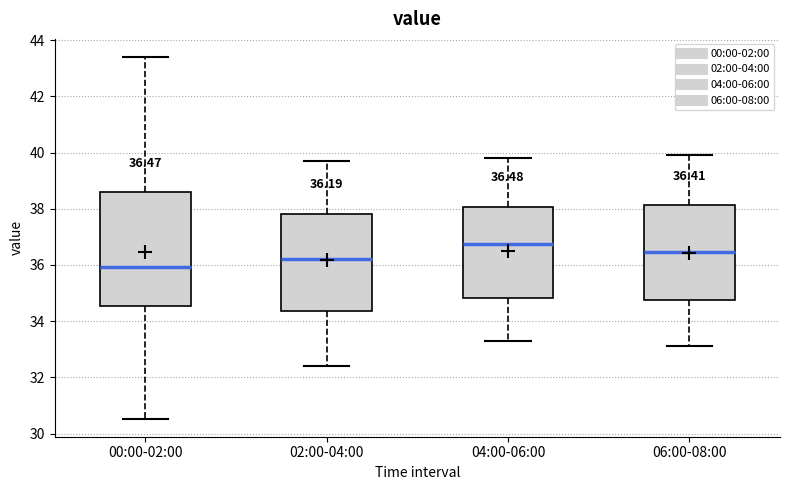

Which box has the lowest median line?

00:00-02:00